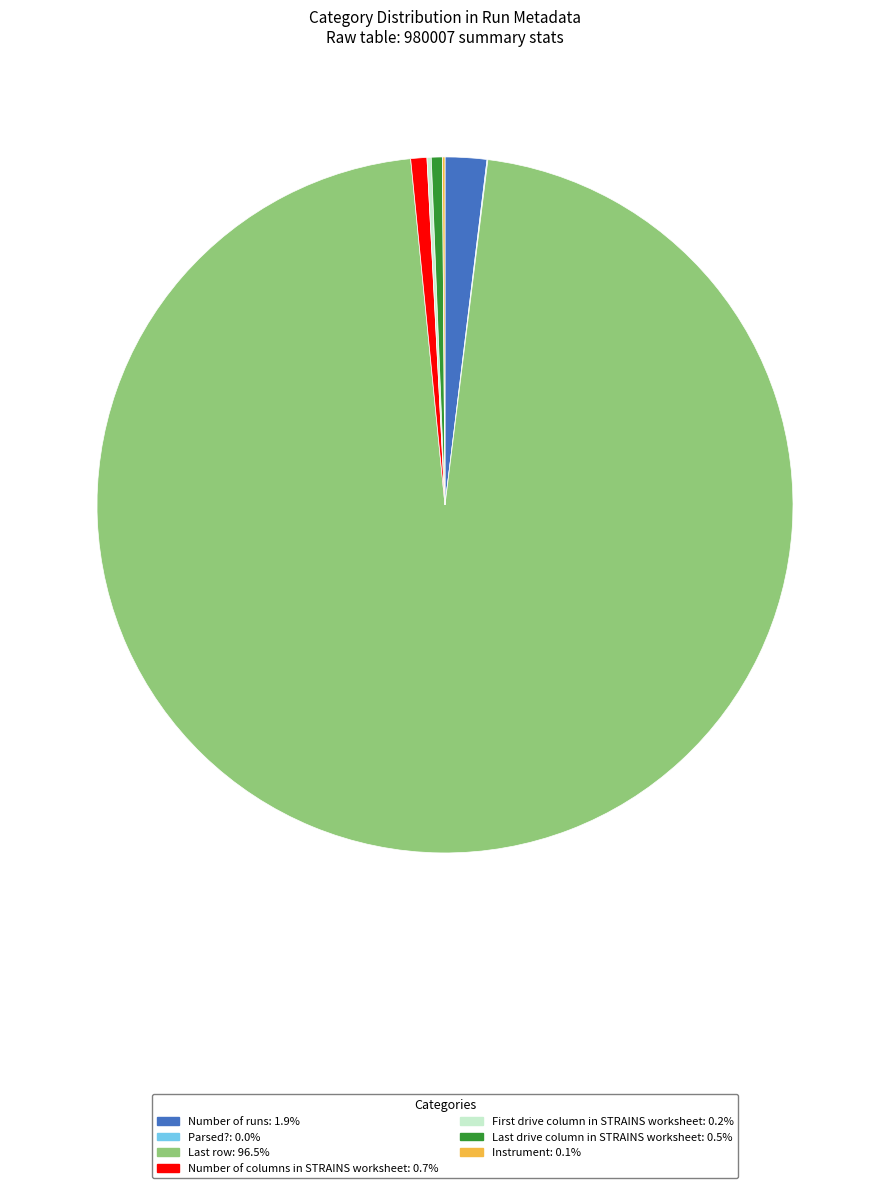

Is there a majority slice in this chart?

Yes